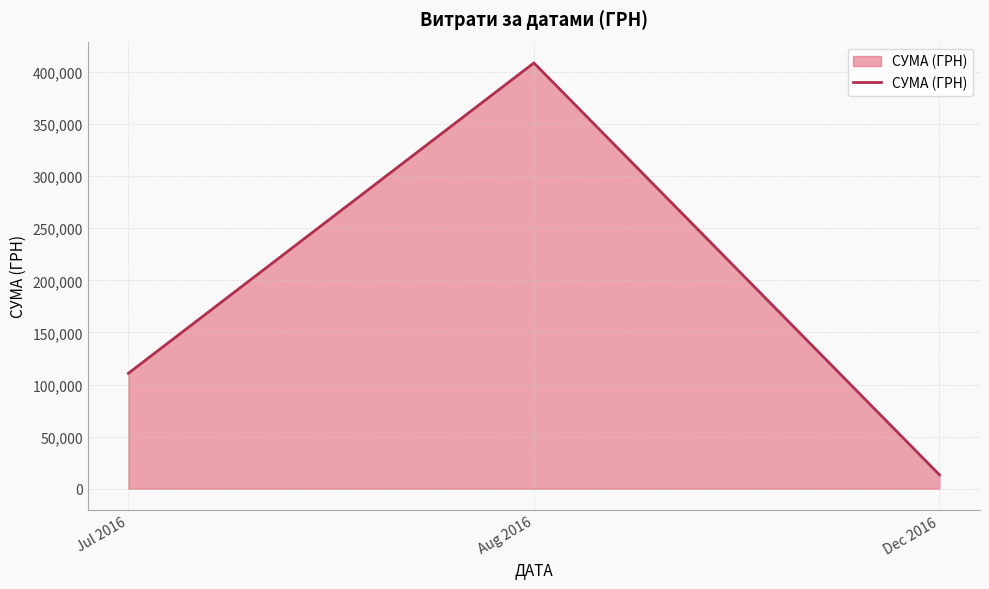

List the labels in order of value, largest first.

Aug 2016, Jul 2016, Dec 2016